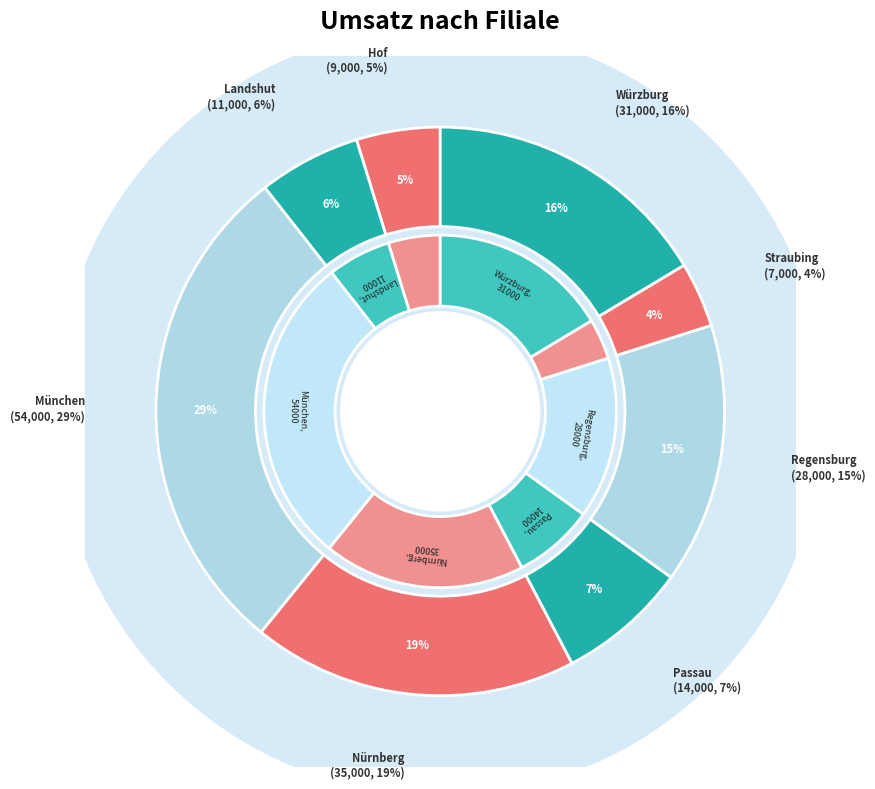

True or false: Hof accounts for 5% of the total.

True